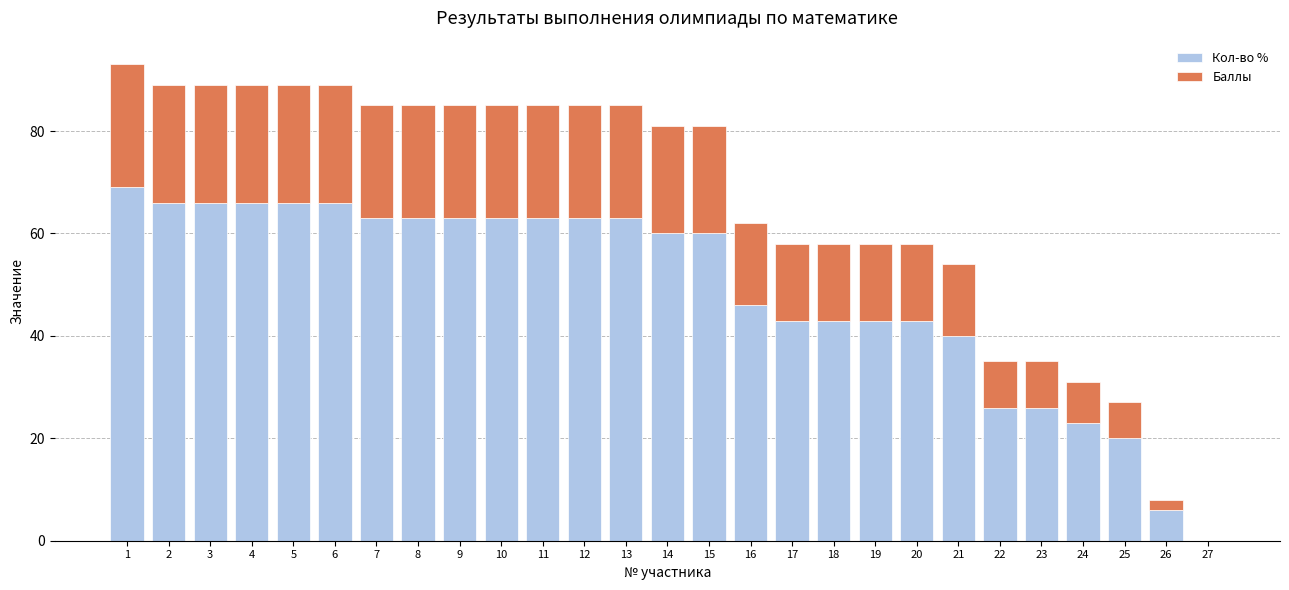

Are the bars grouped side by side (vs. stacked)?

No